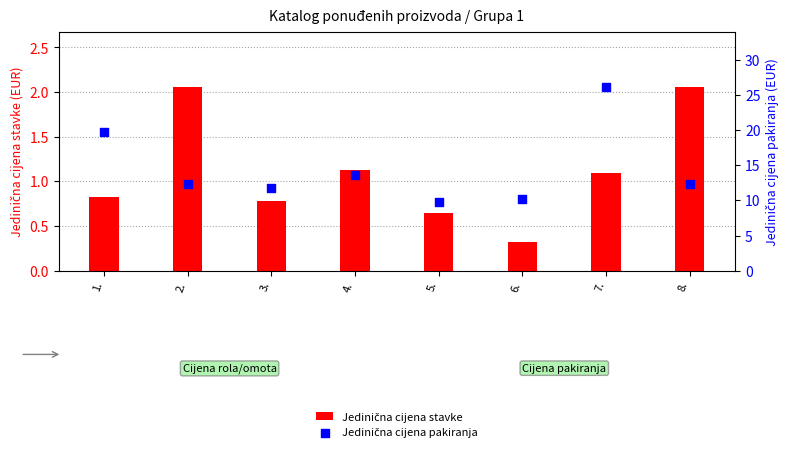

Which series has the largest total across all categories?

Jedinična cijena pakiranja